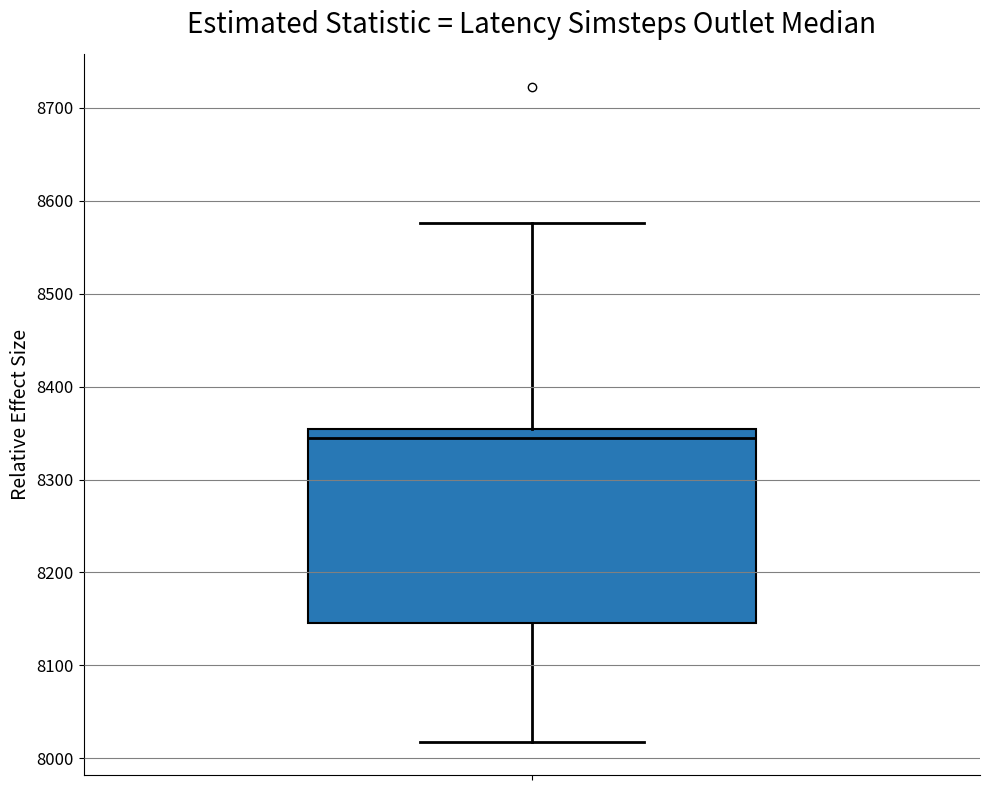

Where does the upper whisker of the box end on the y-axis? The values are not printed on the chart, so give them approximately, as read against the axis.

8580